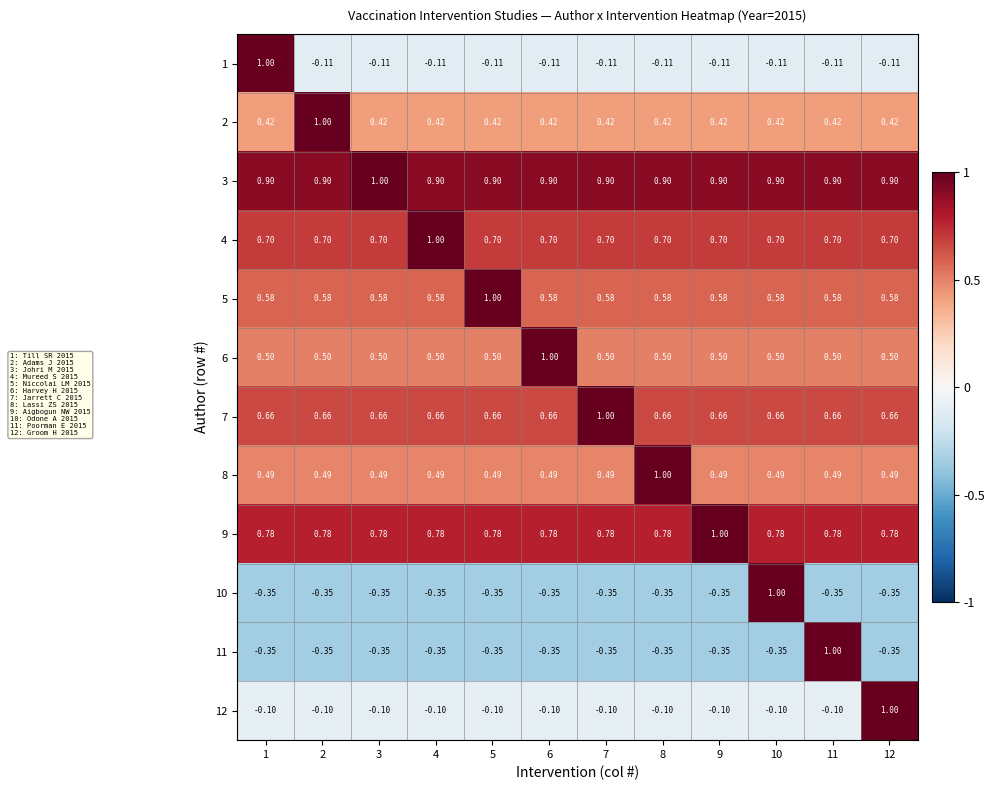

Which series has the largest total across all categories?

3